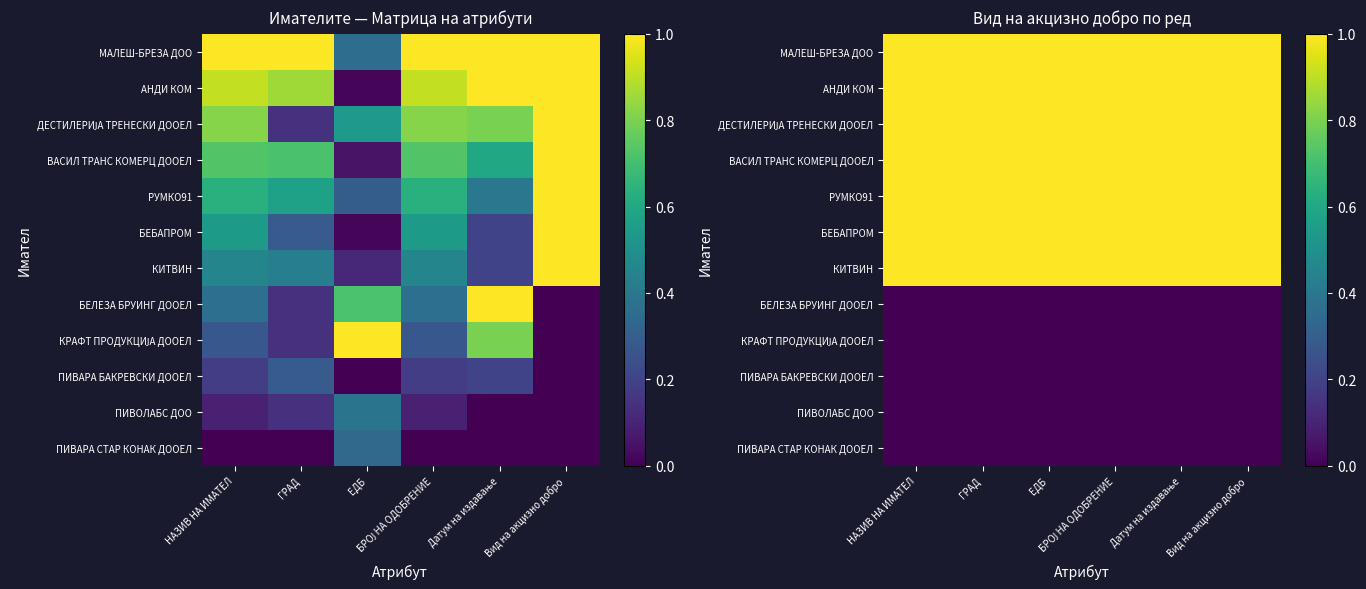

What value does the КИТВИН series have at НАЗИВ НА ИМАТЕЛ?

1.0